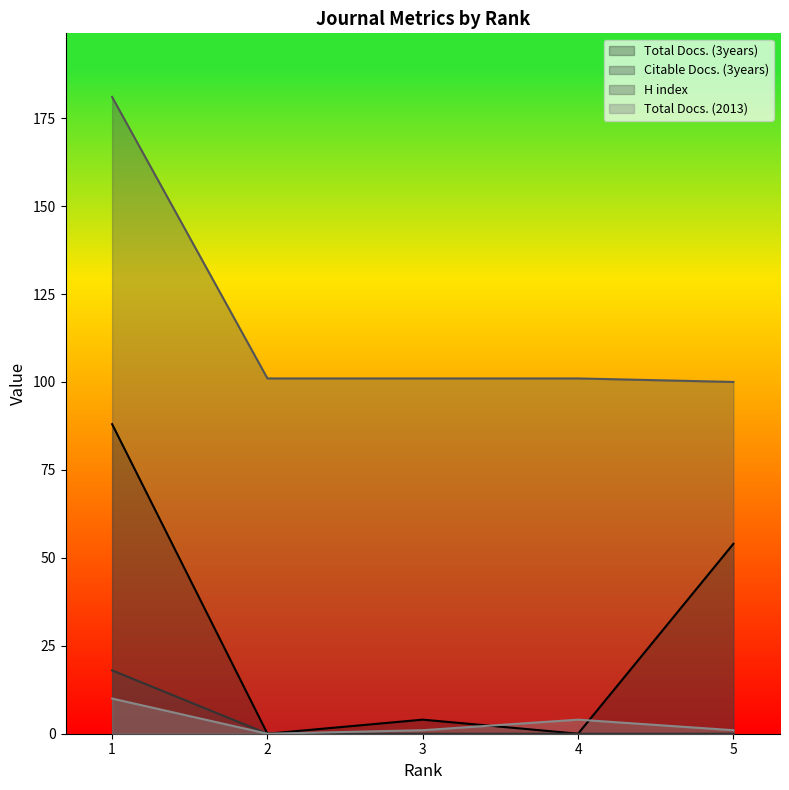

What is the value of the H index point at the 1st from the left?

181